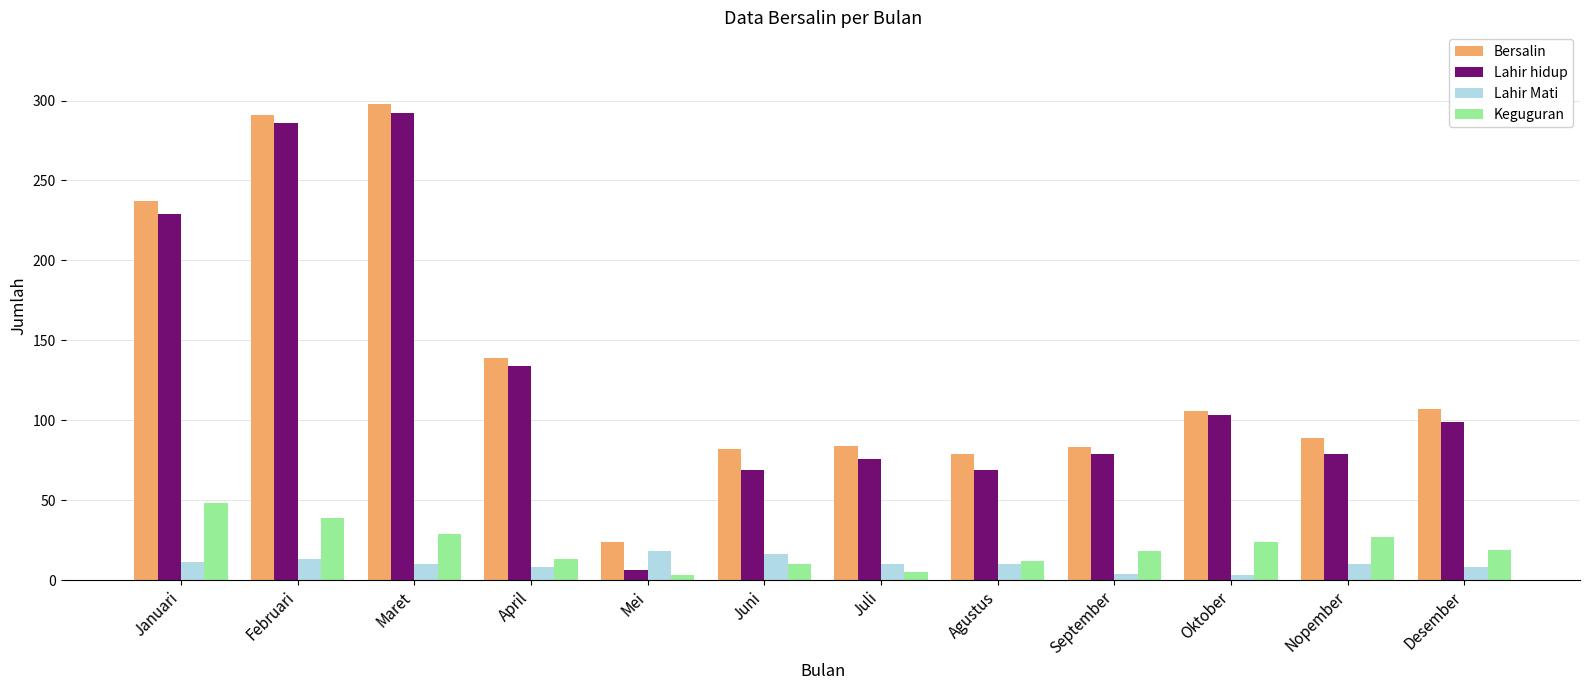

Rank the series at Januari from highest to lowest value.

Bersalin, Lahir hidup, Keguguran, Lahir Mati